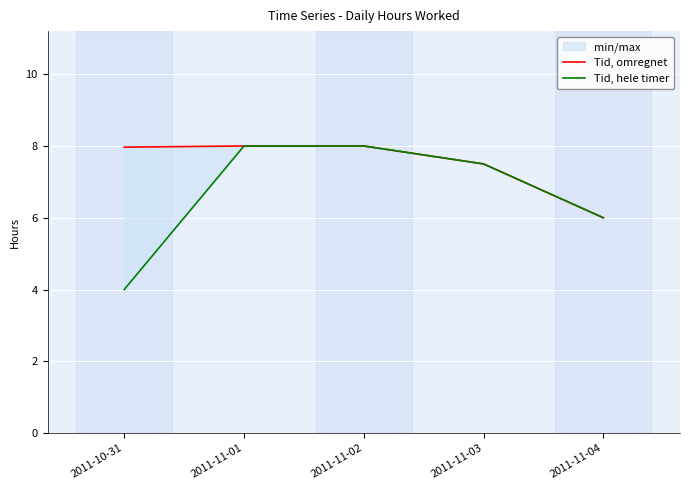

What is the minimum value for Tid, omregnet?

6.0